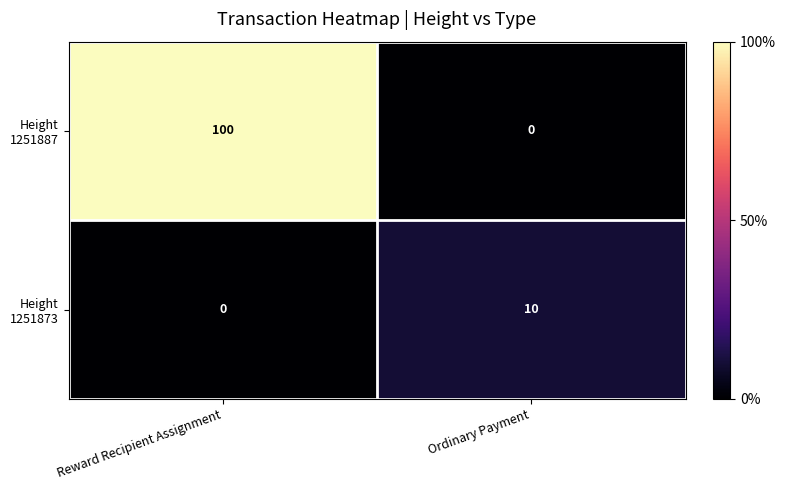

What is the spread (max minus min) of values at Ordinary Payment?

10